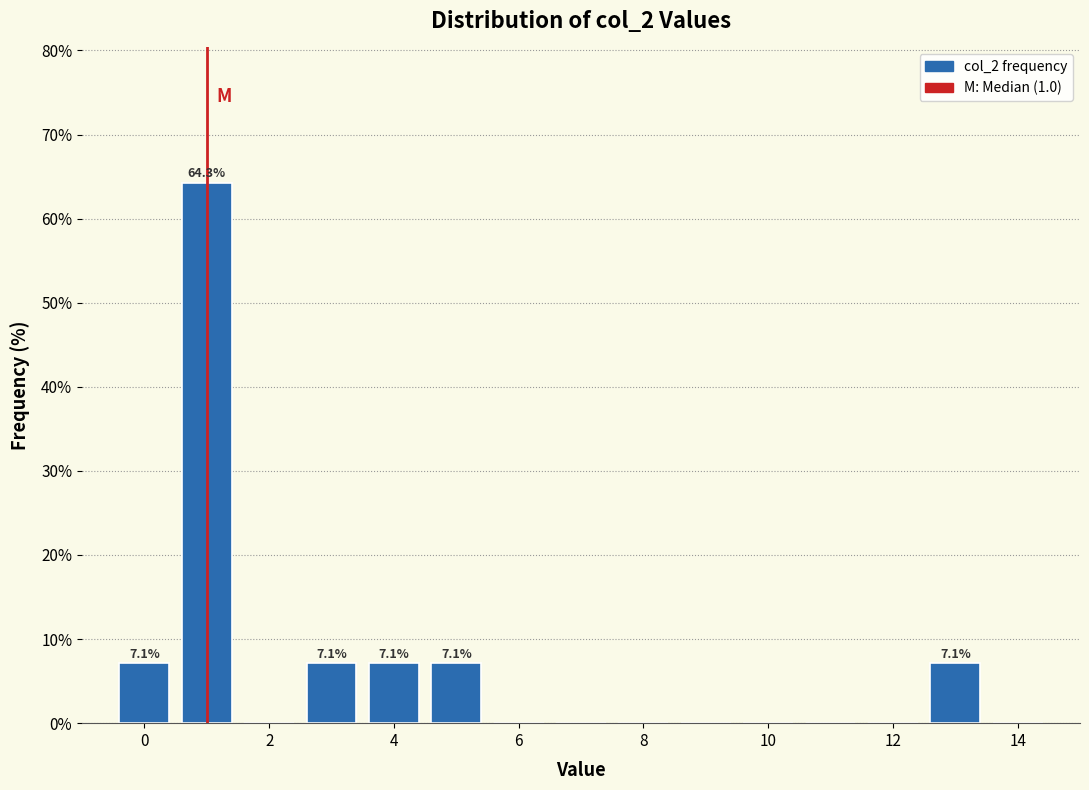

Which range on the x-axis has the tallest bar?

0.5 to 1.5